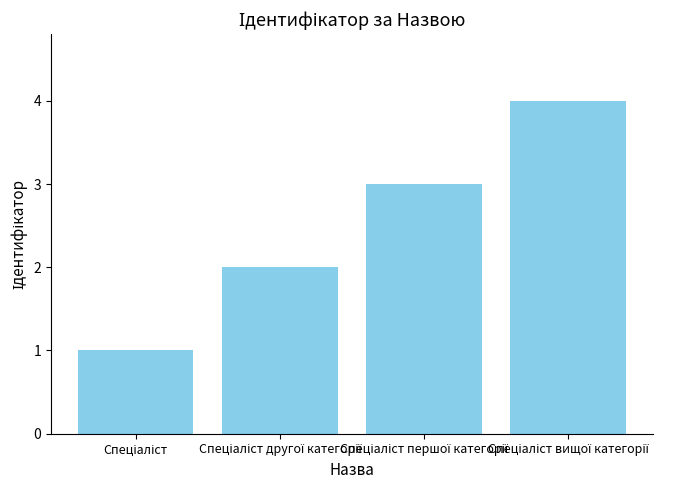

Count the number of data series in this chart.

1